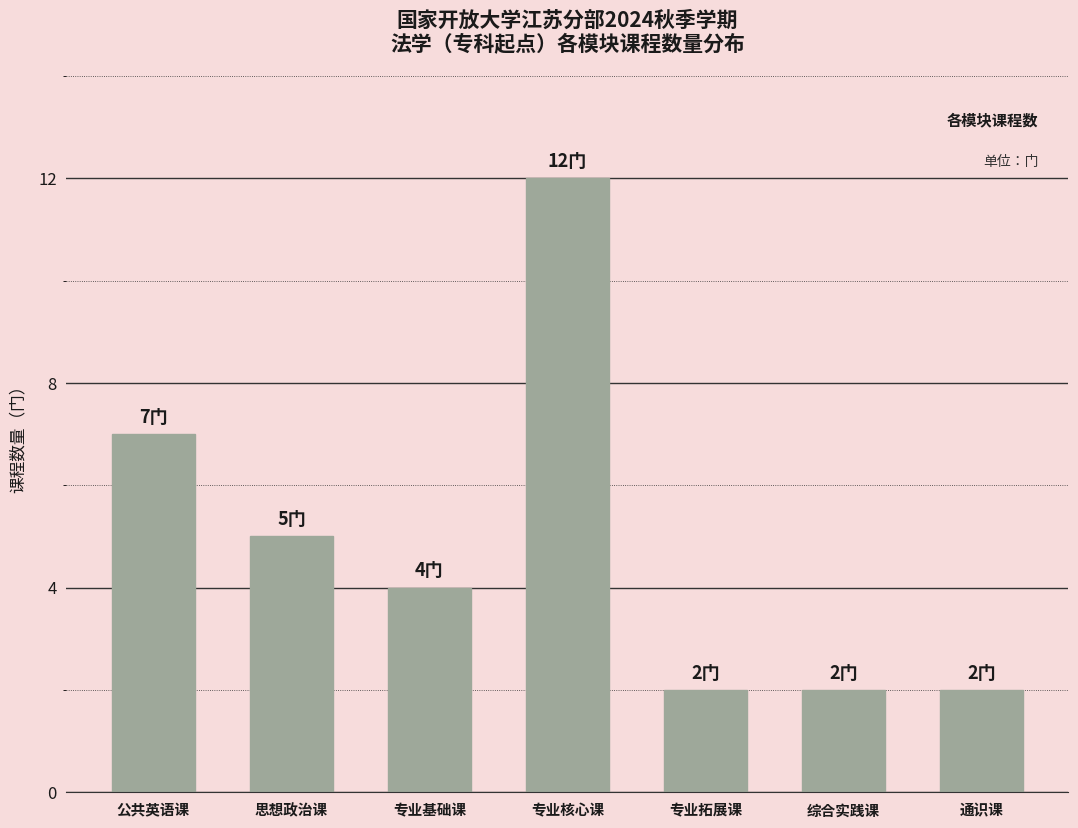

Between 专业拓展课 and 专业核心课, which is larger?

专业核心课